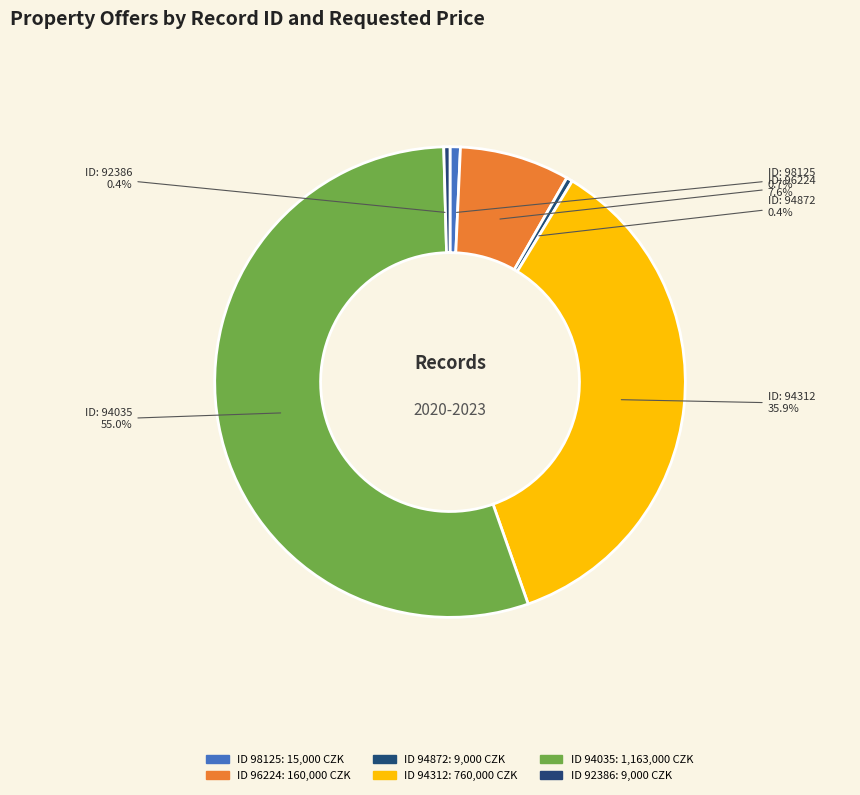

How many slices are in this pie chart?

6